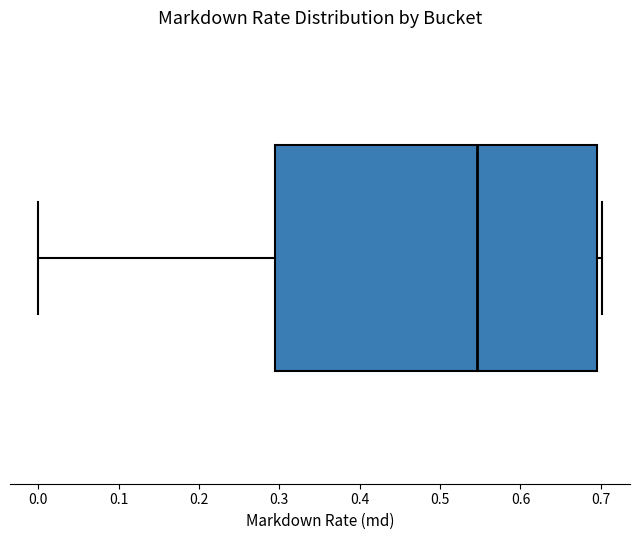

Where is the right edge of the box on the x-axis? The values are not printed on the chart, so give them approximately, as read against the axis.

0.69